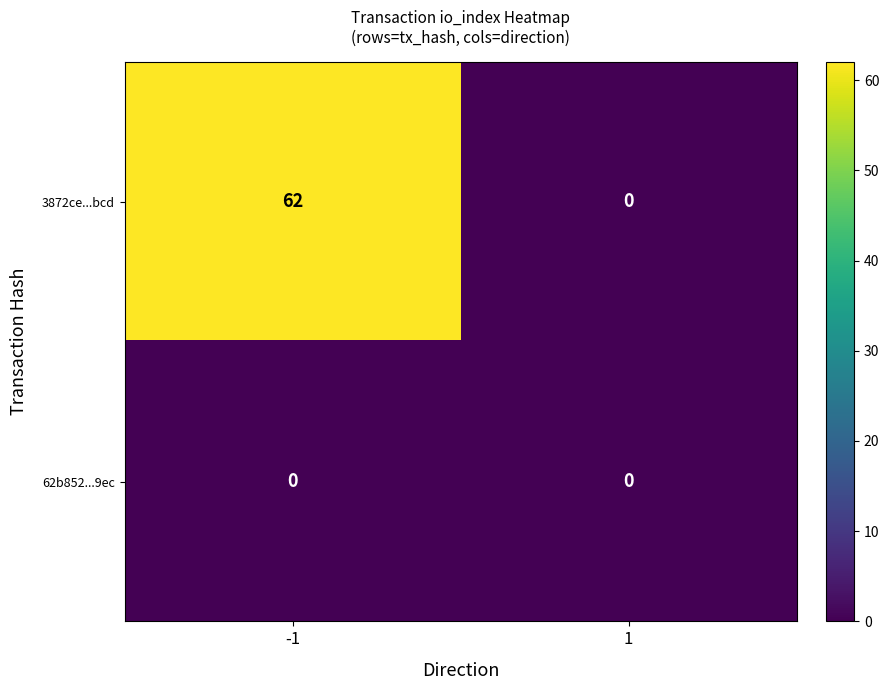

What is the difference between the maximum and minimum values in the 3872ce...bcd series?

62